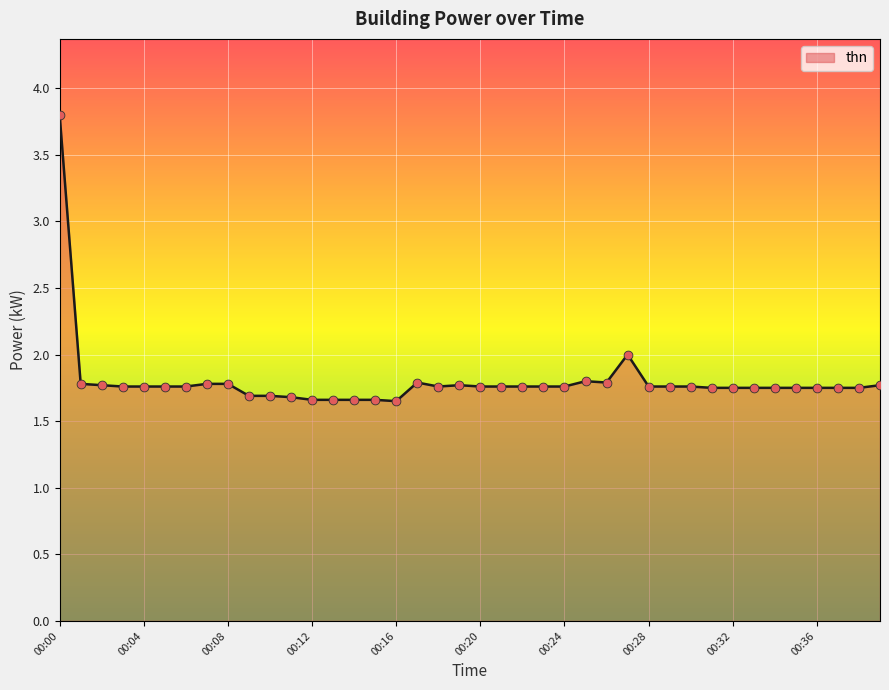

Does the chart have visible grid lines?

Yes